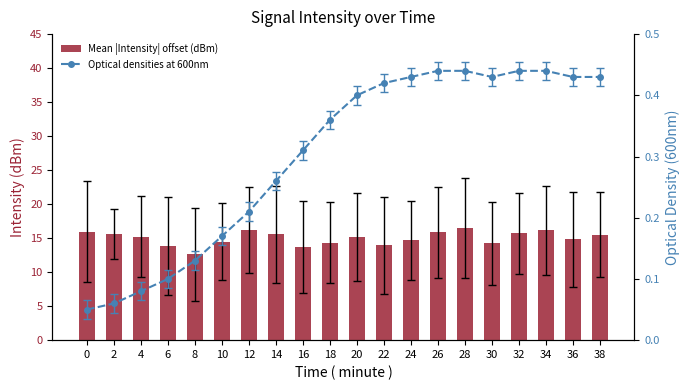

What is the spread (max minus min) of values at 34?

15.7